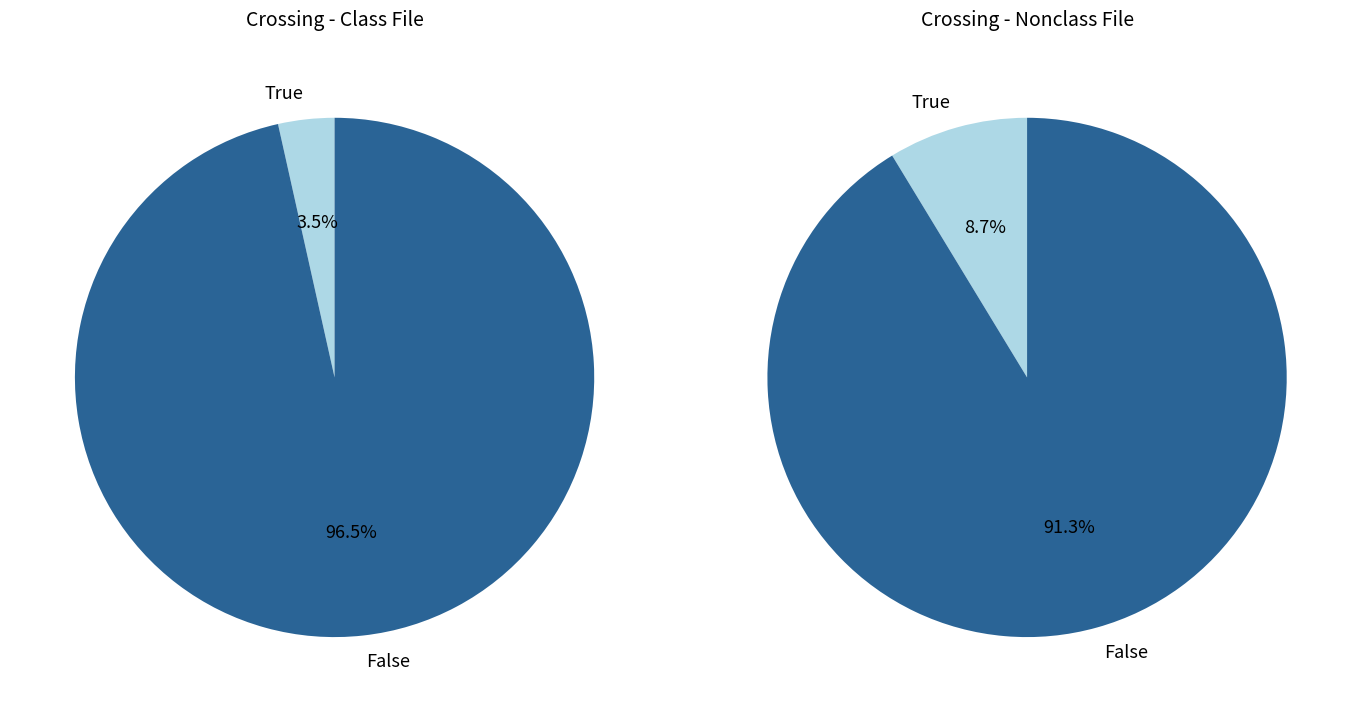

True or false: False accounts for 59% of the total.

False